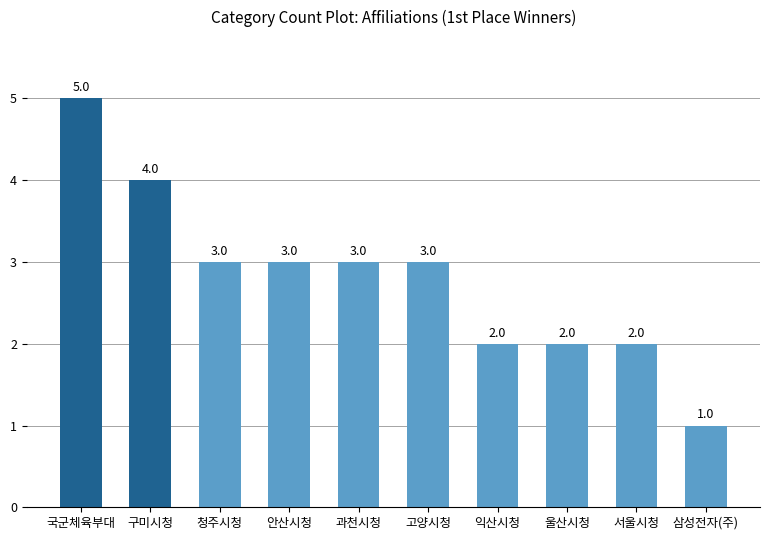

What is the label of the 9th bar from the right?

구미시청